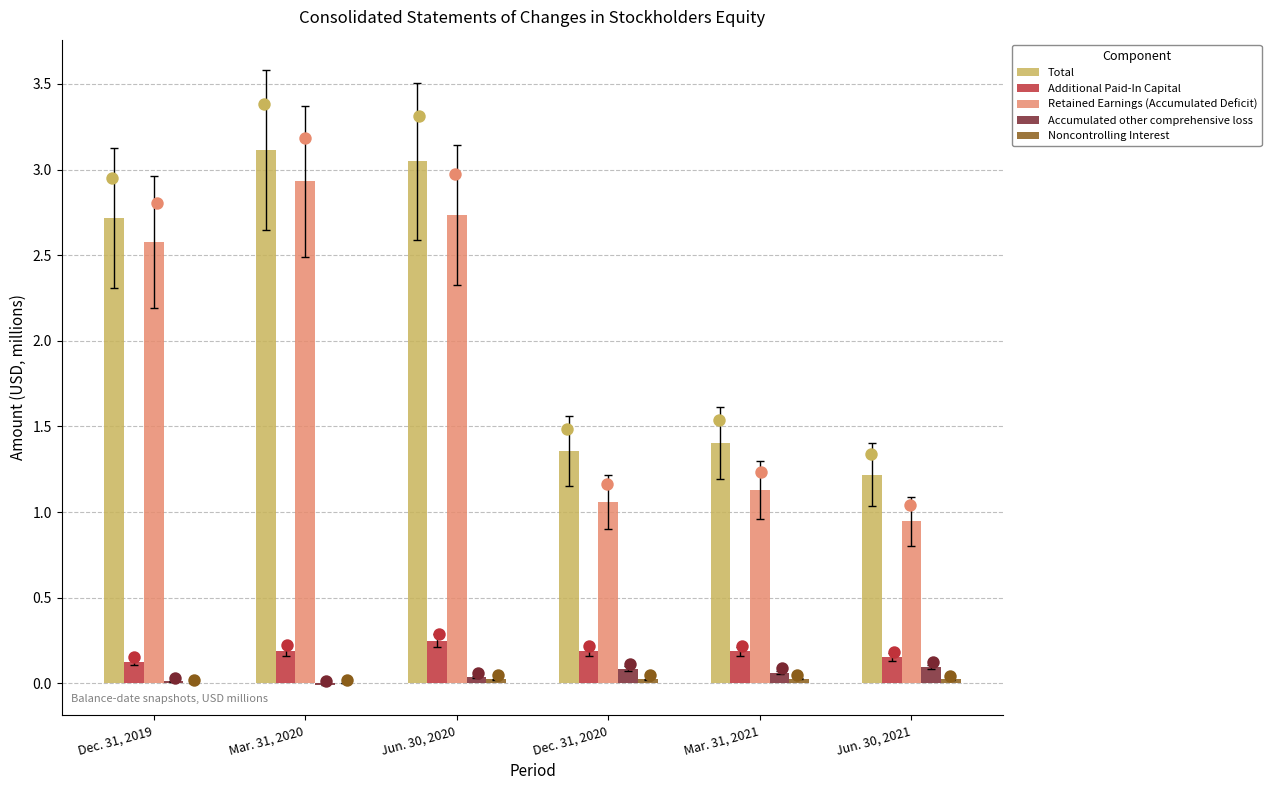

Which series has the largest total across all categories?

Total